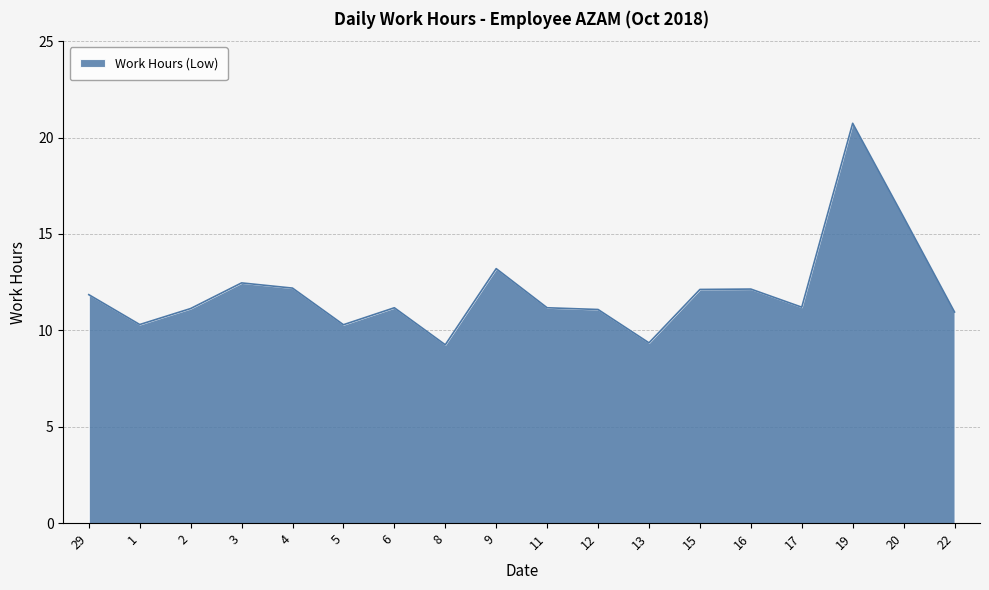

Is it true that the value at 8 is 9.2?

True